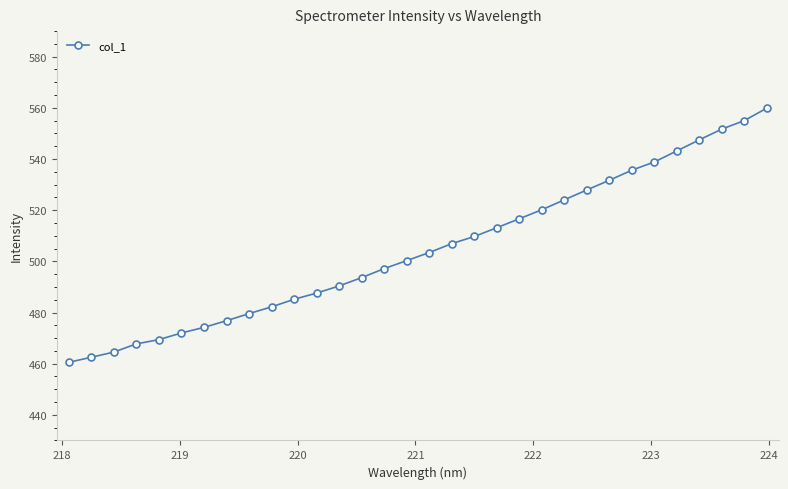

What is the value of the 12th point from the left?

487.6